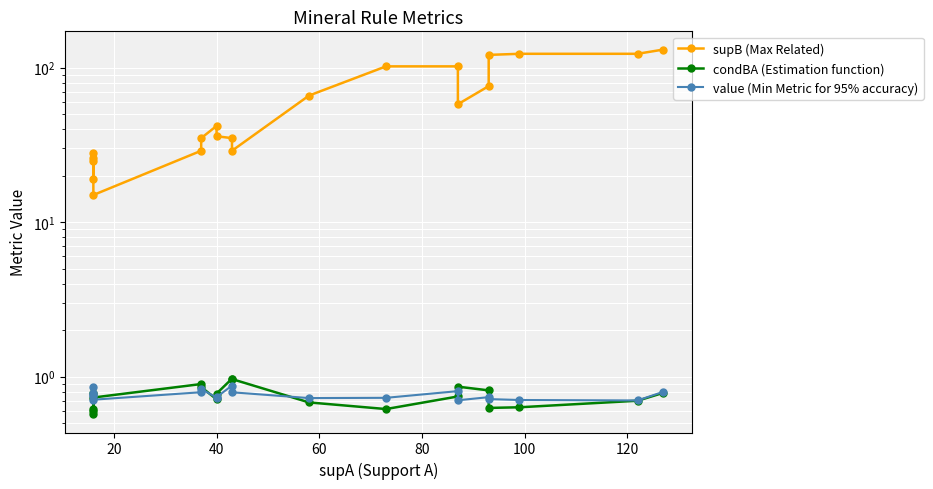

What is the difference between the maximum and minimum values in the condBA (Estimation function) series?

0.4